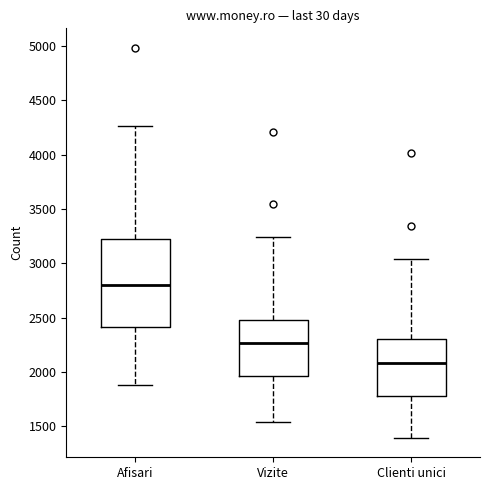

Comparing the boxes themselves (not the whiskers), which one is the tallest?

Afisari